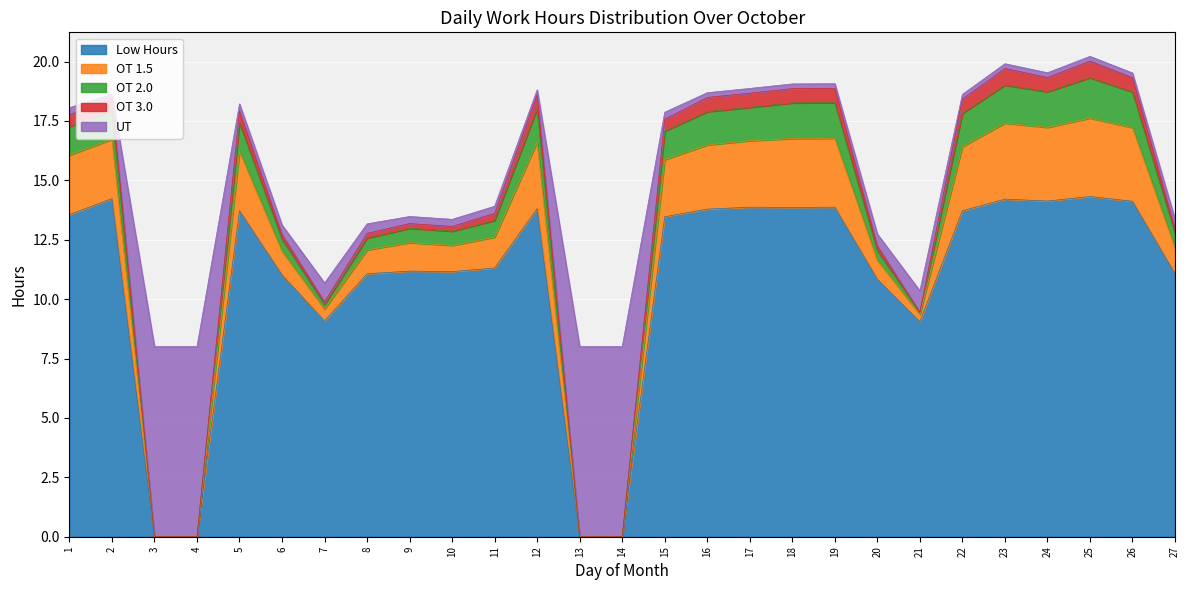

How many lines are shown in the chart?

5